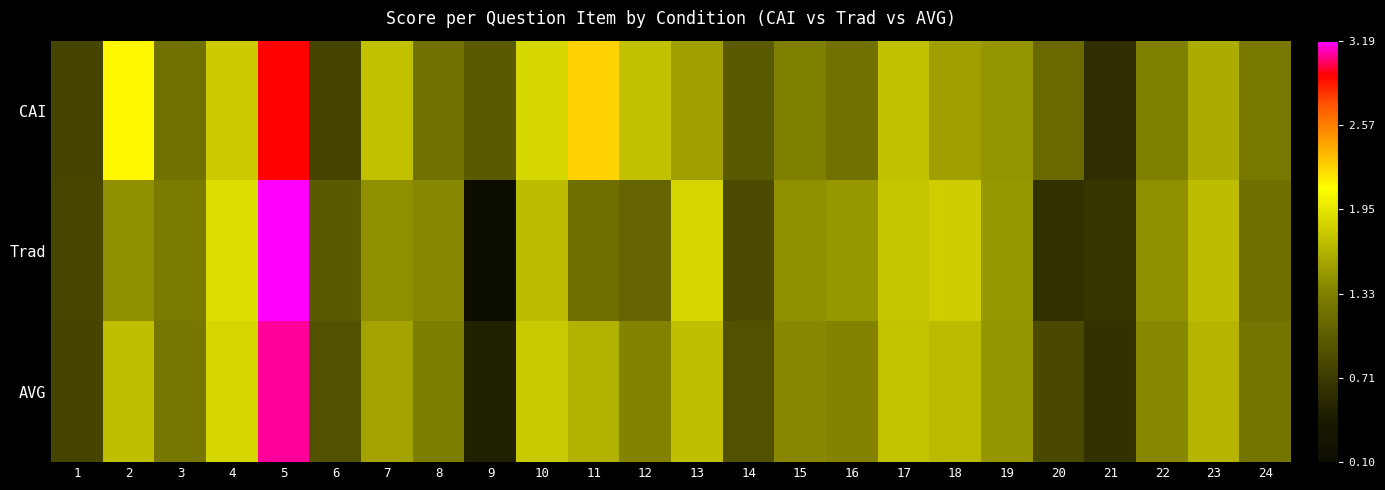

At 8, list the series in order from largest to smallest.

Trad, AVG, CAI